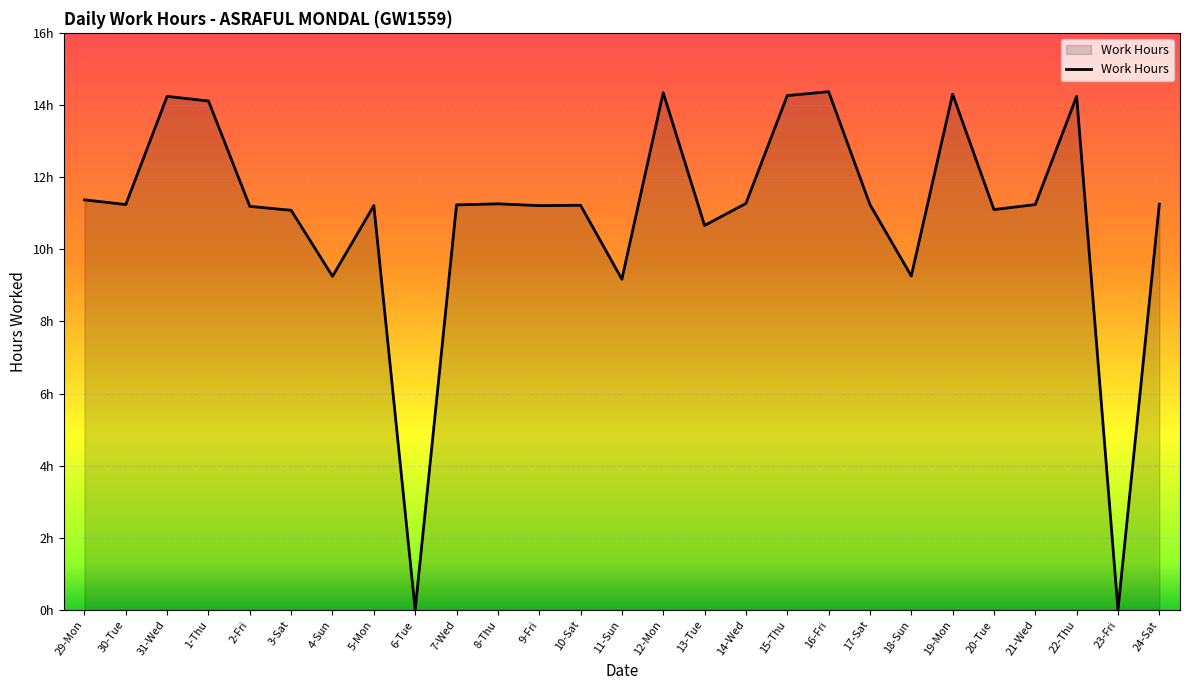

Which has a higher value, 14-Wed or 3-Sat?

14-Wed